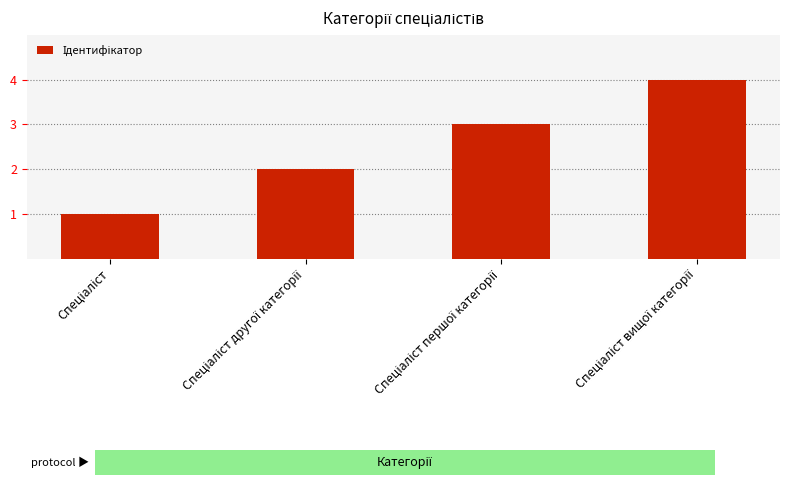

What is the difference between the maximum and minimum values?

3